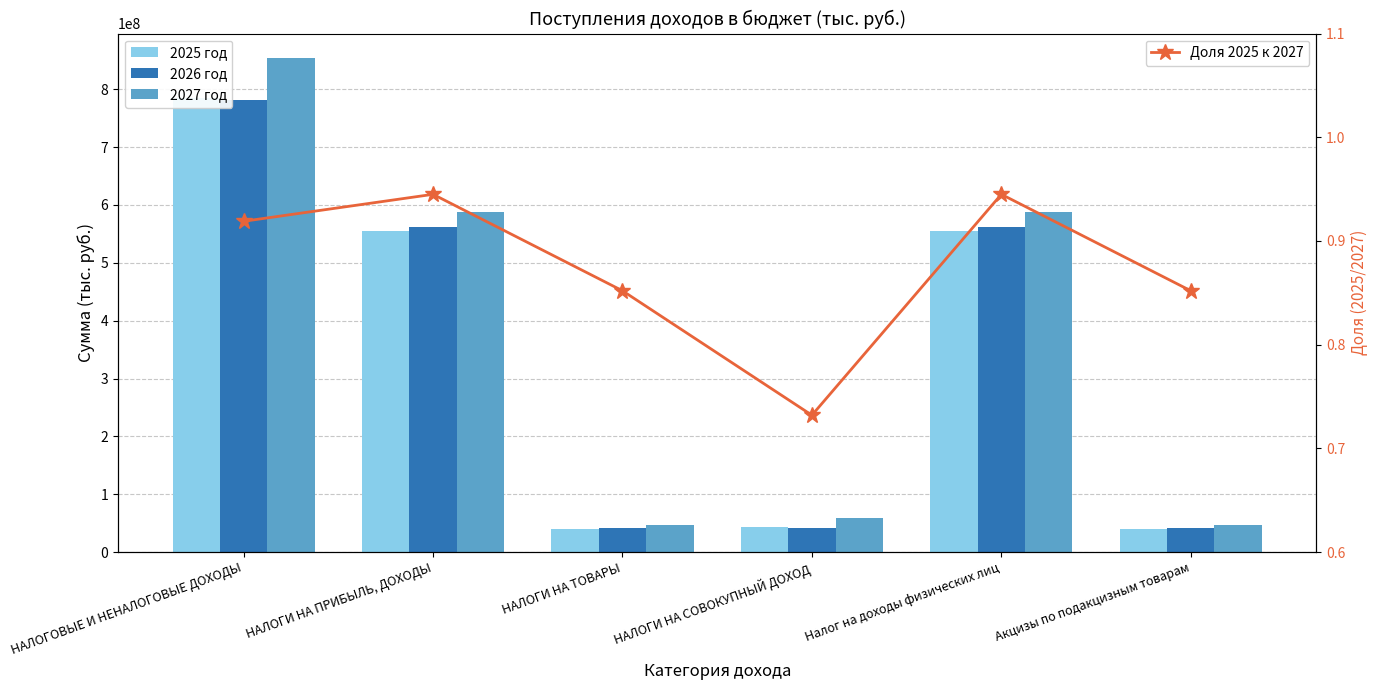

What is the difference between the 2025 год values at НАЛОГИ НА СОВОКУПНЫЙ ДОХОД and НАЛОГИ НА ТОВАРЫ?

2520000.0